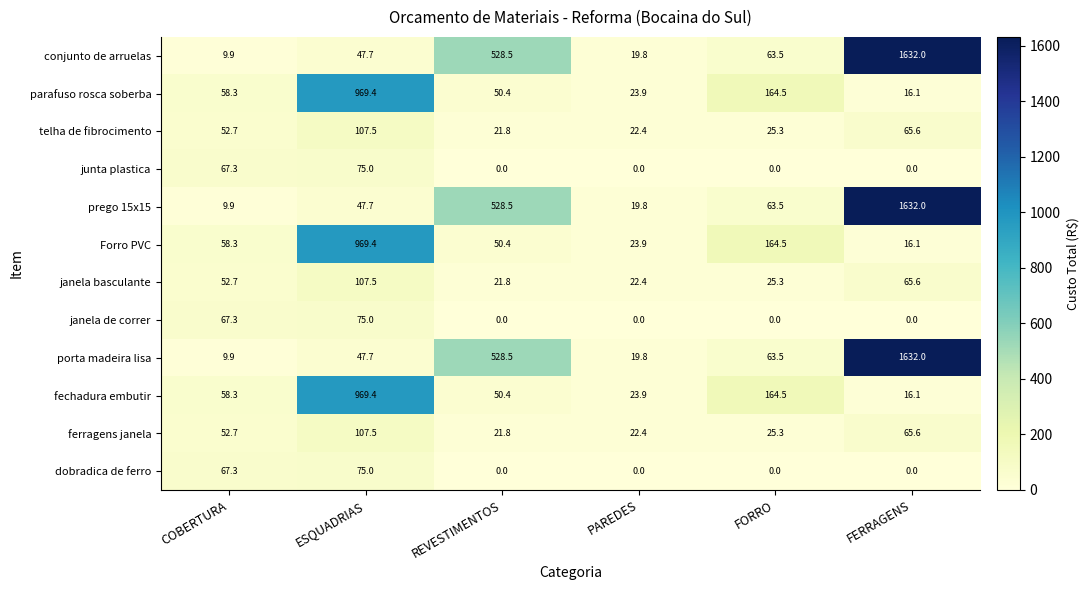

At which label does ferragens janela reach its peak?

ESQUADRIAS